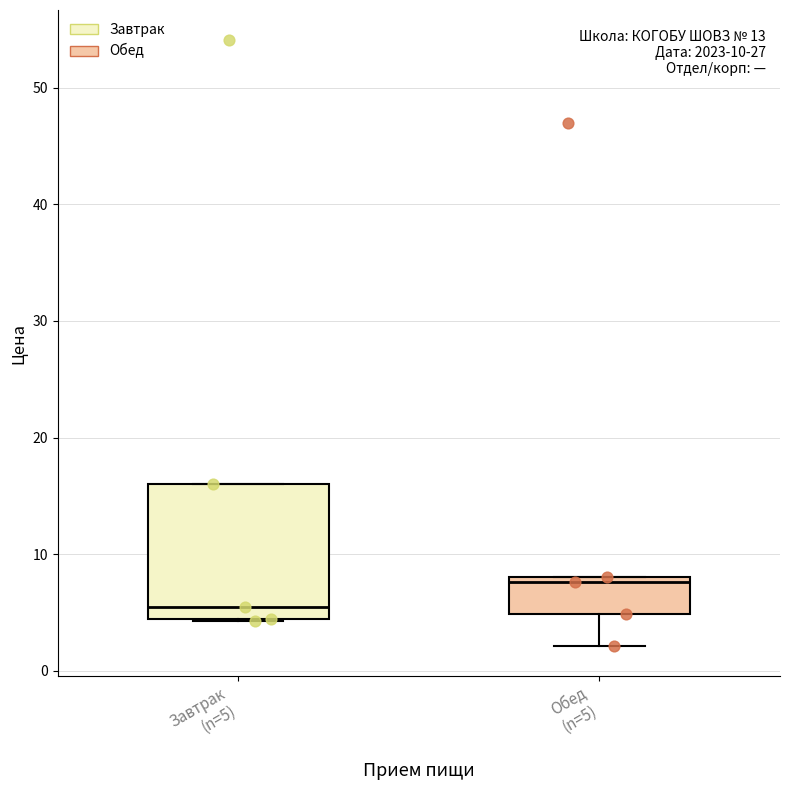

Which box is the tallest, from its lower edge to its upper edge?

Завтрак (n=5)